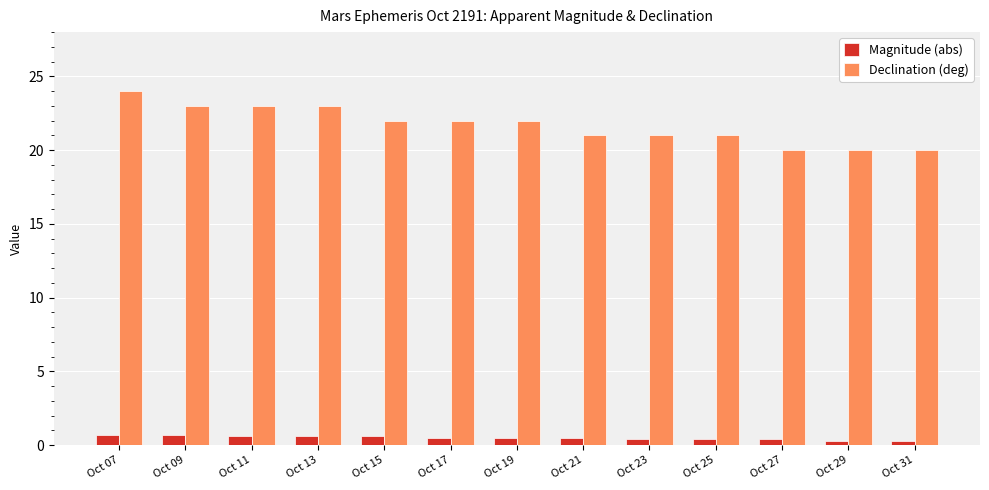

Which series changed the most between Oct 23 and Oct 29?

Declination (deg)